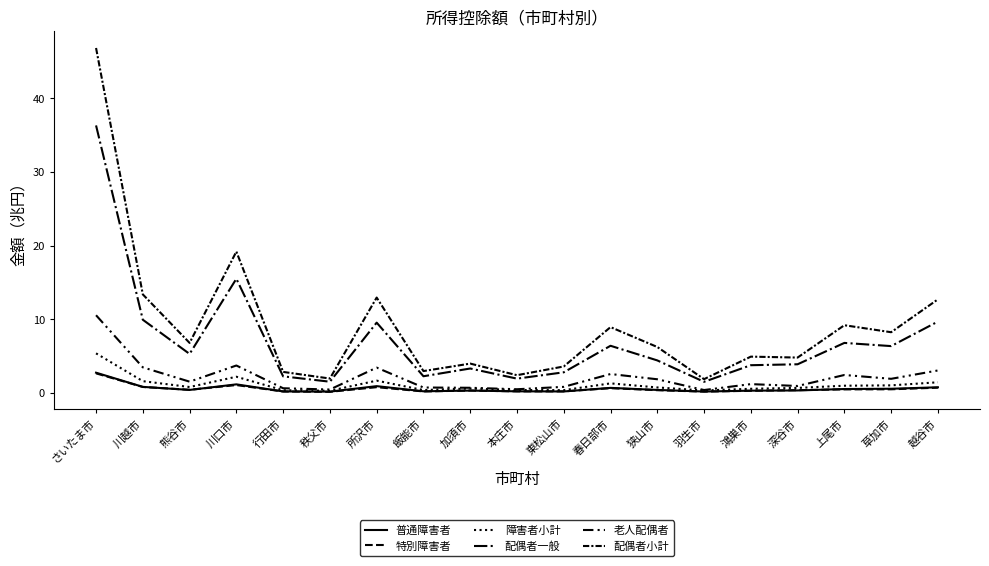

Reading left to right, what are all the values shown in this chart?

普通障害者: 2.7	0.8	0.4	1.1	0.2	0.1	0.9	0.2	0.3	0.2	0.2	0.7	0.4	0.2	0.3	0.3	0.5	0.5	0.7
特別障害者: 2.6	0.8	0.4	1.0	0.2	0.1	0.7	0.2	0.3	0.2	0.2	0.6	0.3	0.1	0.3	0.3	0.4	0.5	0.7
障害者小計: 5.3	1.6	0.8	2.2	0.3	0.3	1.6	0.4	0.6	0.4	0.3	1.3	0.7	0.3	0.5	0.6	0.9	1.0	1.4
配偶者一般: 36.3	9.9	5.3	15.5	2.2	1.5	9.5	2.2	3.3	1.9	2.8	6.4	4.4	1.5	3.7	3.9	6.8	6.3	9.7
老人配偶者: 10.5	3.4	1.5	3.7	0.6	0.4	3.4	0.7	0.7	0.5	0.8	2.5	1.8	0.4	1.2	0.9	2.4	1.9	3.0
配偶者小計: 46.8	13.4	6.8	19.2	2.8	1.9	12.9	2.9	4.0	2.4	3.6	8.9	6.2	1.8	4.9	4.8	9.2	8.2	12.7